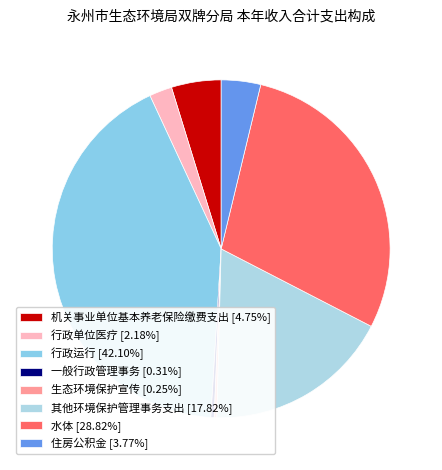

To the nearest percent, what is the combined percentage of 行政单位医疗 and 水体?

31%